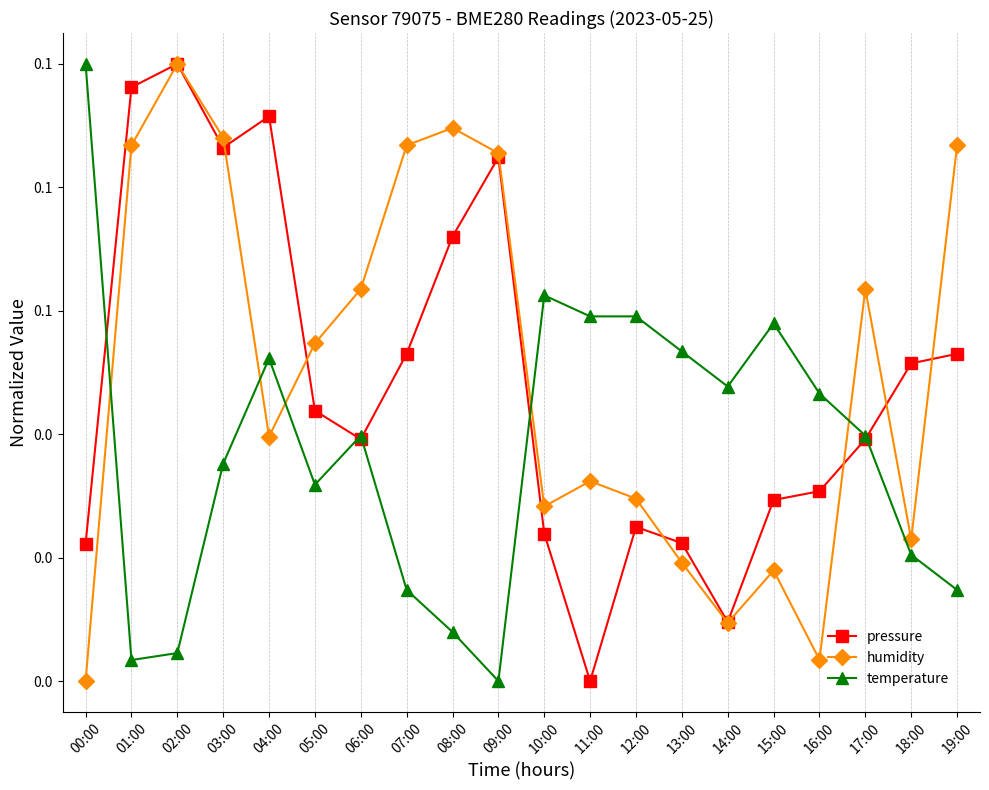

Reading right to left, what are all the values shown in this chart?

pressure: 0.1	0.1	0.0	0.0	0.0	0.0	0.0	0.0	0.0	0.0	0.1	0.1	0.1	0.0	0.0	0.1	0.1	0.1	0.1	0.0
humidity: 0.1	0.0	0.1	0.0	0.0	0.0	0.0	0.0	0.0	0.0	0.1	0.1	0.1	0.1	0.1	0.0	0.1	0.1	0.1	0.0
temperature: 0.0	0.0	0.0	0.0	0.1	0.0	0.1	0.1	0.1	0.1	0.0	0.0	0.0	0.0	0.0	0.1	0.0	0.0	0.0	0.1